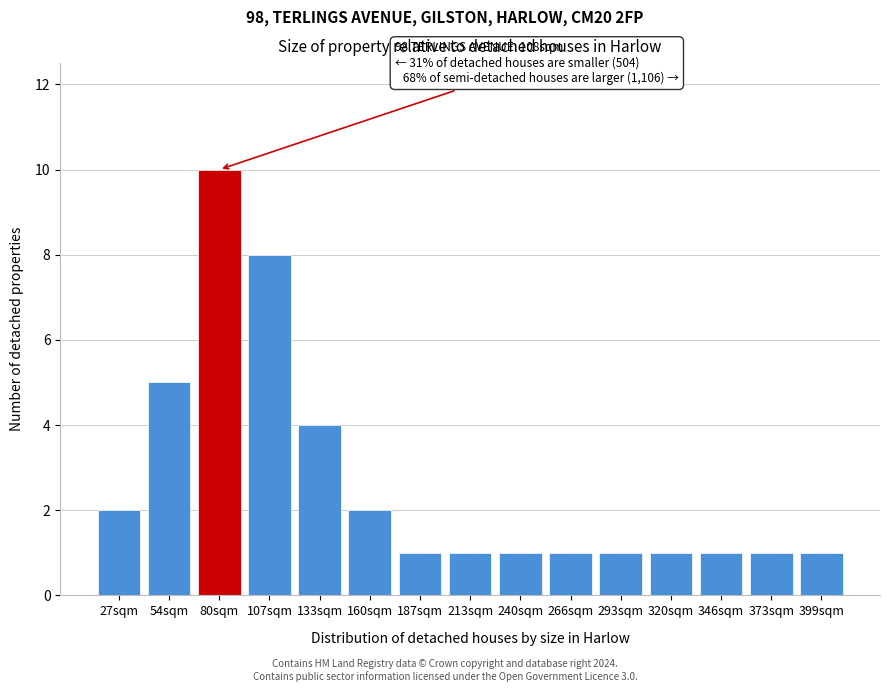

Reading left to right, transcribe all the data shown in this chart.

2	5	10	8	4	2	1	1	1	1	1	1	1	1	1